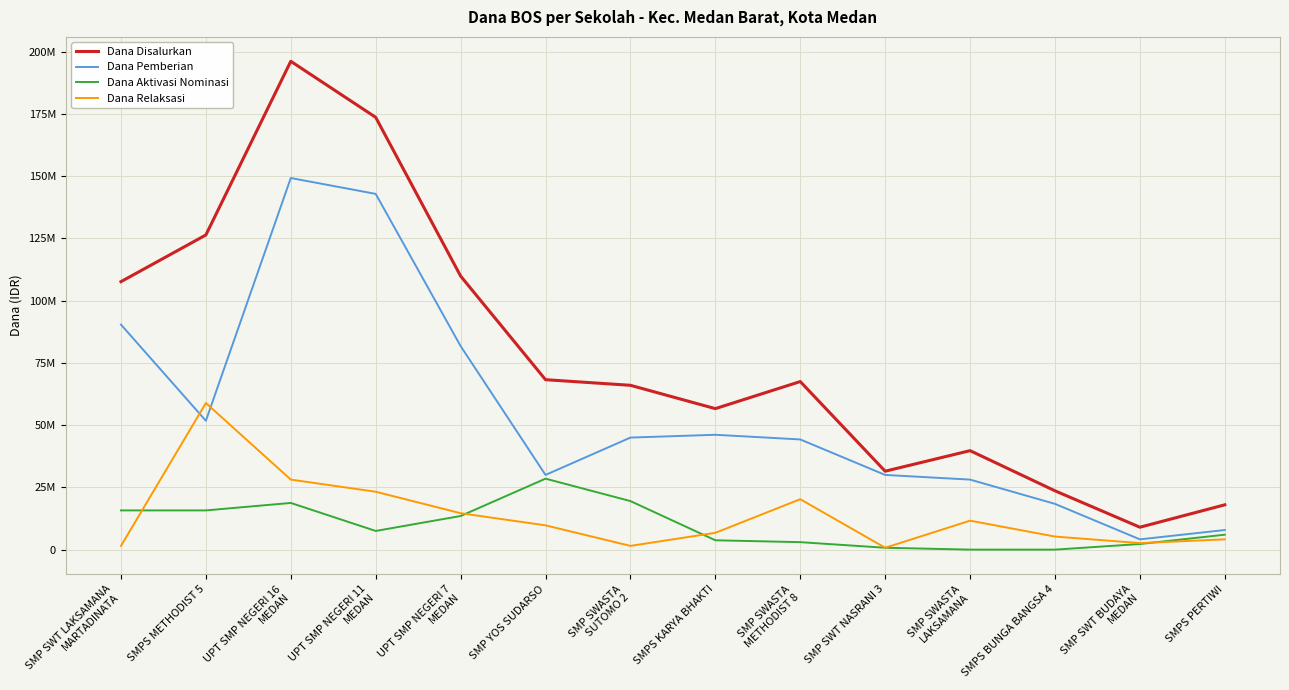

What is the sum of the Dana Relaksasi values at SMPS METHODIST 5 and SMP SWASTA
LAKSAMANA?

70500000